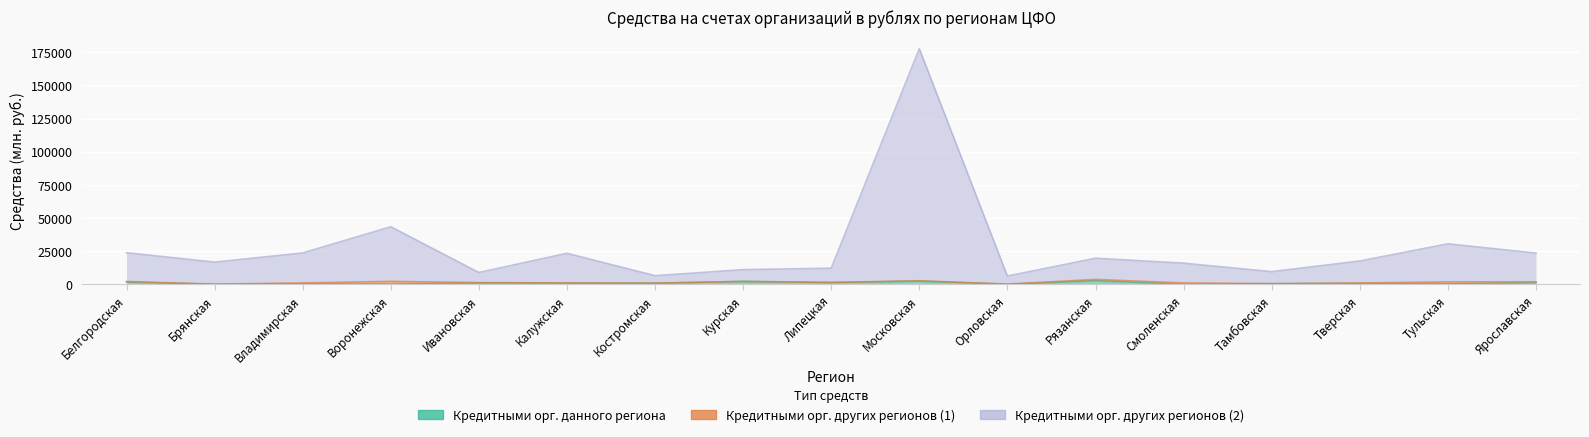

Is it true that Кредитными орг. данного региона equals 0 at Смоленская?

True